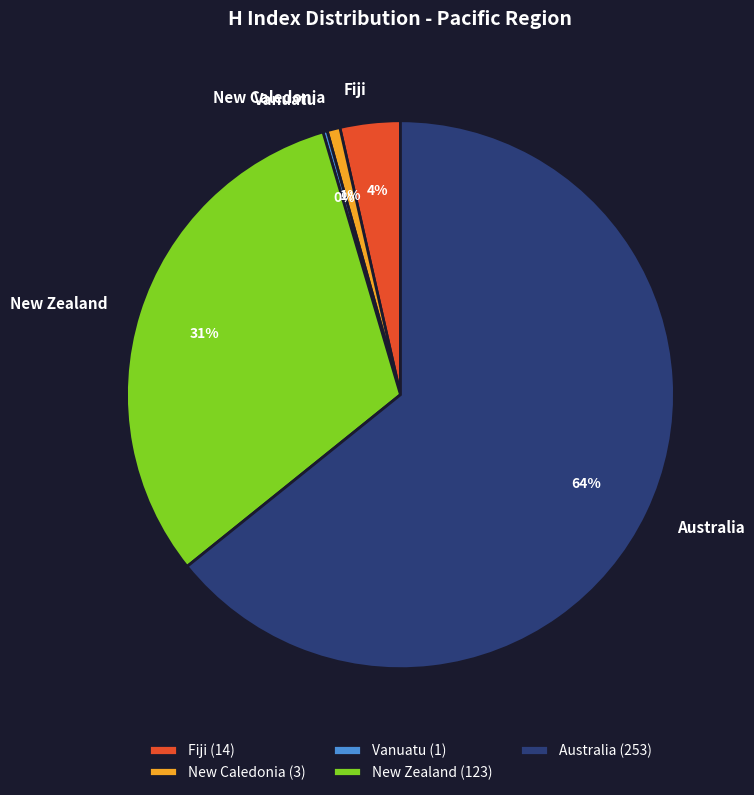

Is there any slice that represents more than half of the pie?

Yes